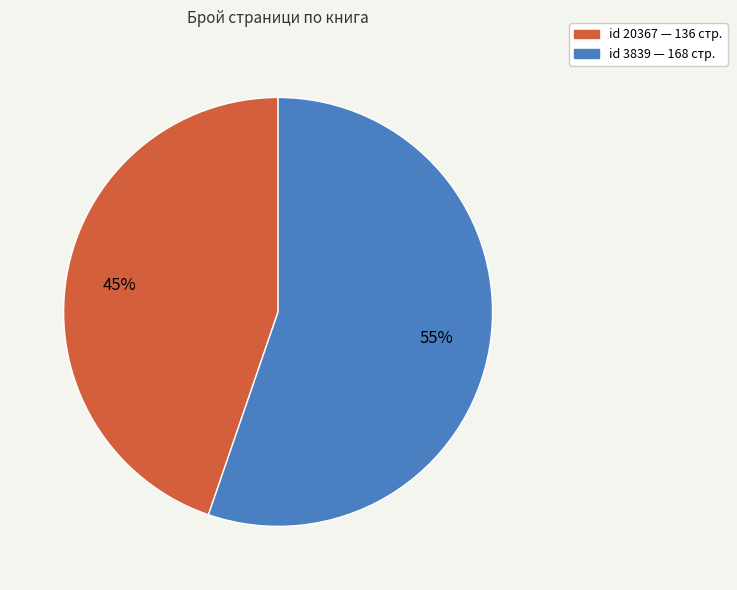

Does any single category account for the majority?

Yes